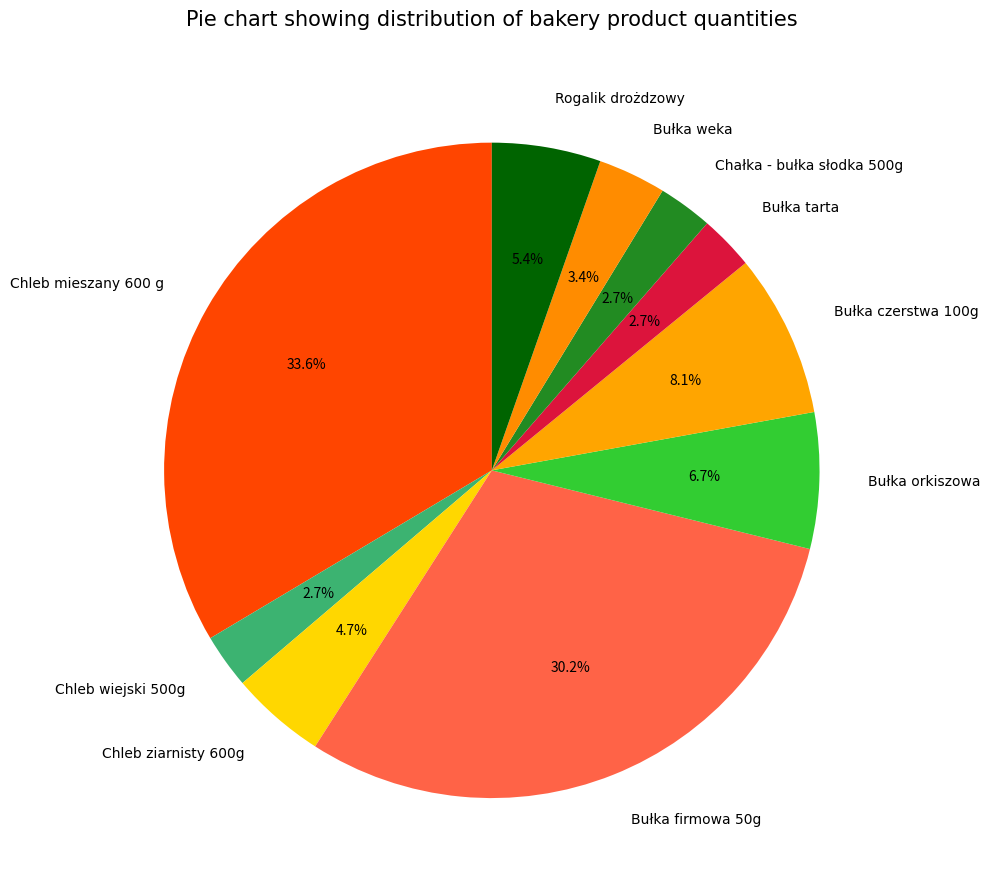

Between Bułka orkiszowa and Chleb ziarnisty 600g, which is larger?

Bułka orkiszowa